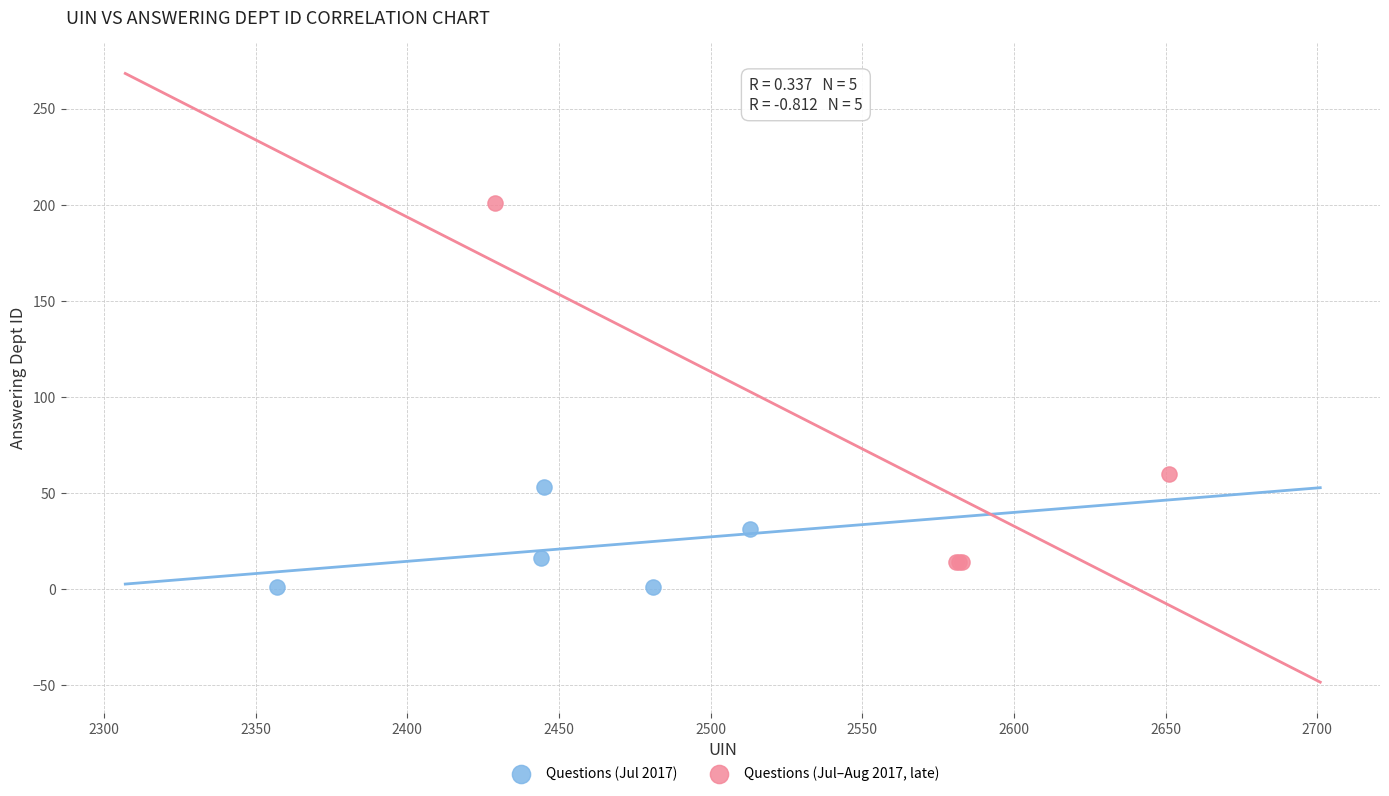

Which series has the largest Y range (max minus min)?

Questions (Jul–Aug 2017, late)